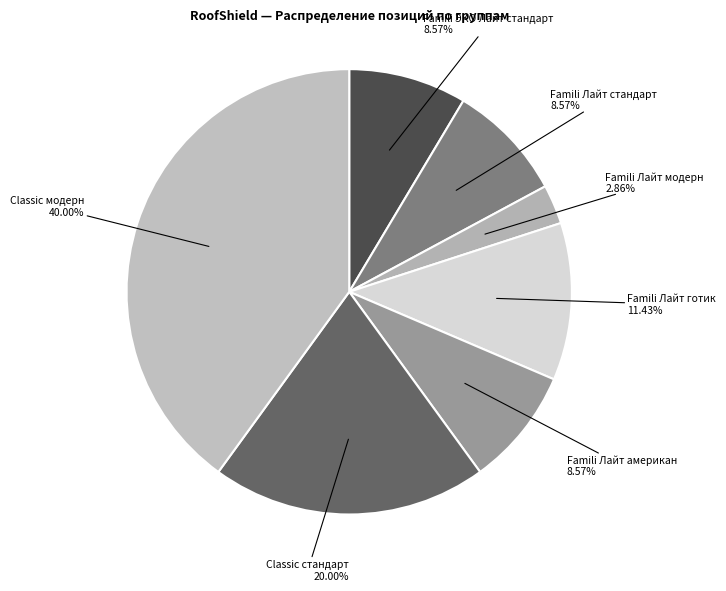

How many segments does this pie chart have?

7